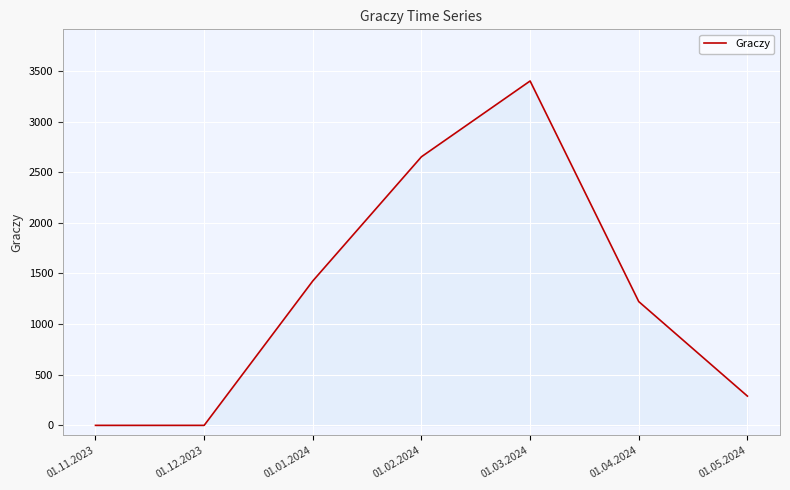

What is the sum of all values?

8989